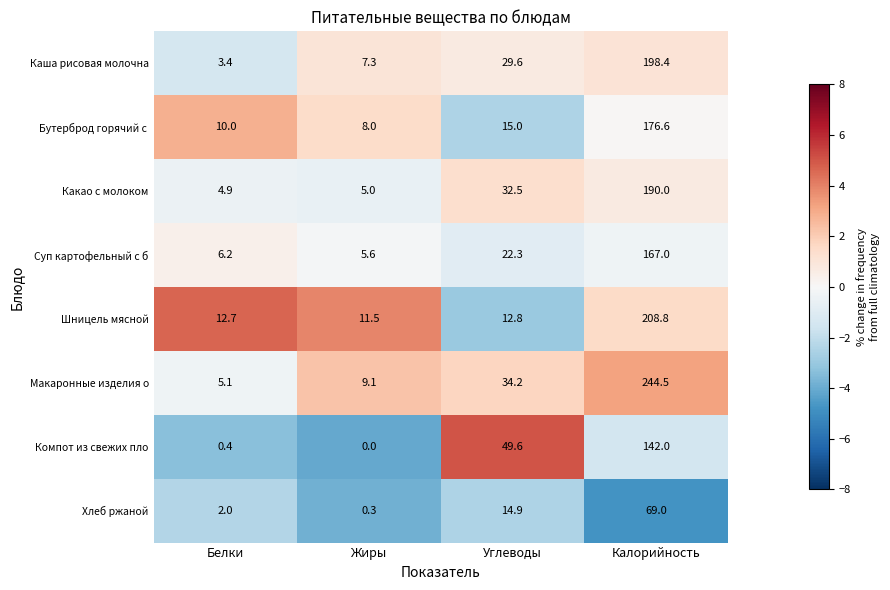

Count the number of categories in the chart.

4